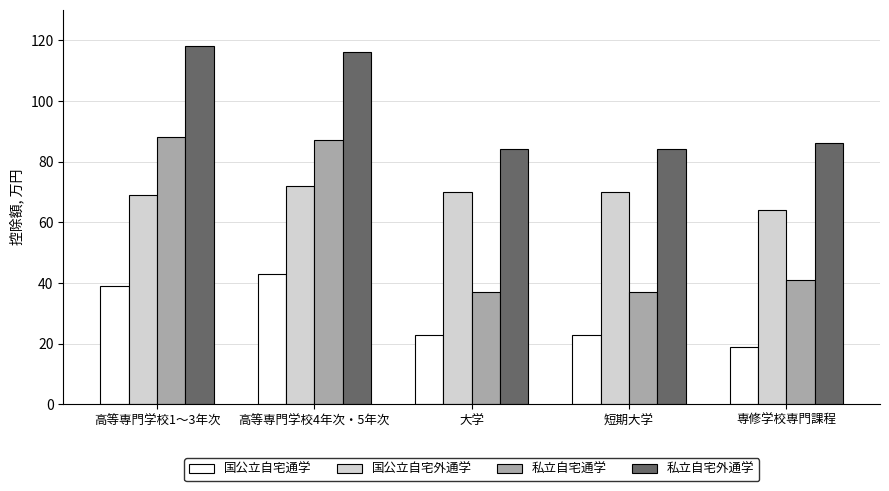

How many bars are there in each group?

4